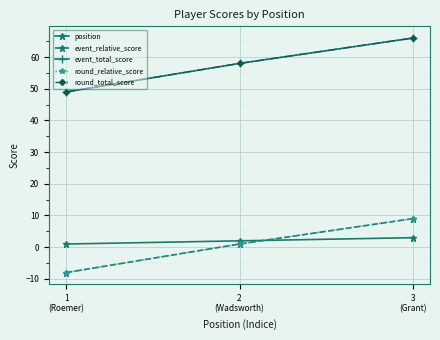

What position from the right is 2
(Wadsworth)?

2